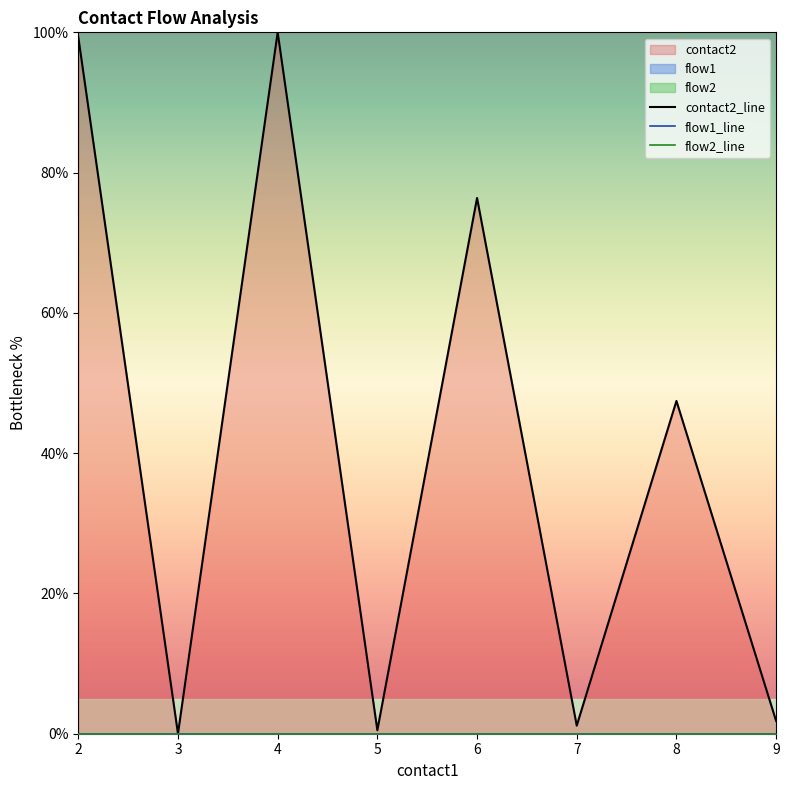

What is the difference between the maximum and minimum values in the contact2_line series?

100.0